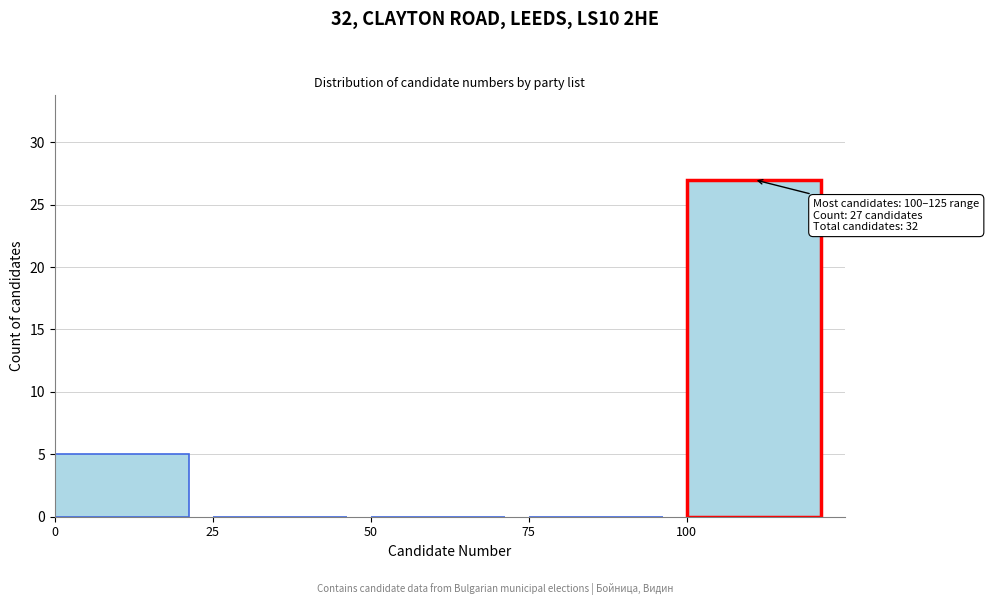

Over which range of the x-axis is the bar tallest?

100 to 125